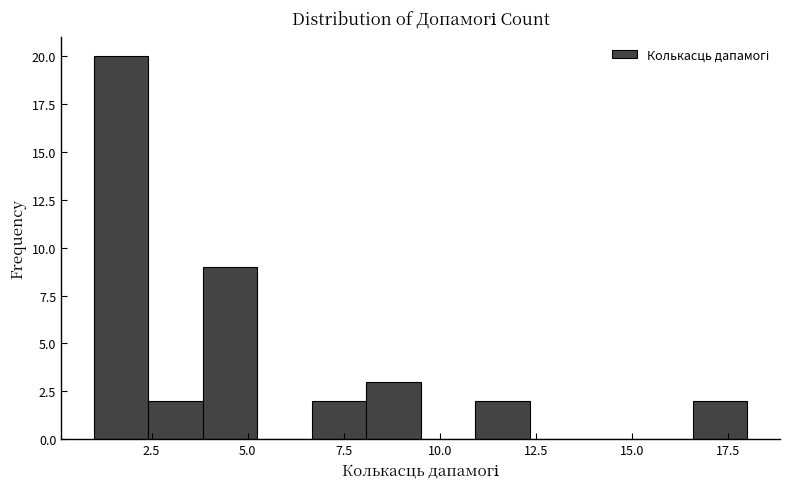

Read against the x-axis, roughly where is the centre of the tallest bar?

1.5